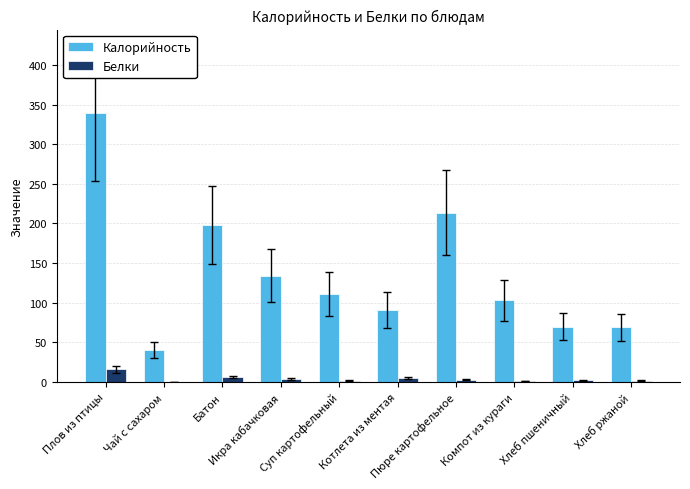

What is the approximate value of Белки at Плов из птицы?

15.9